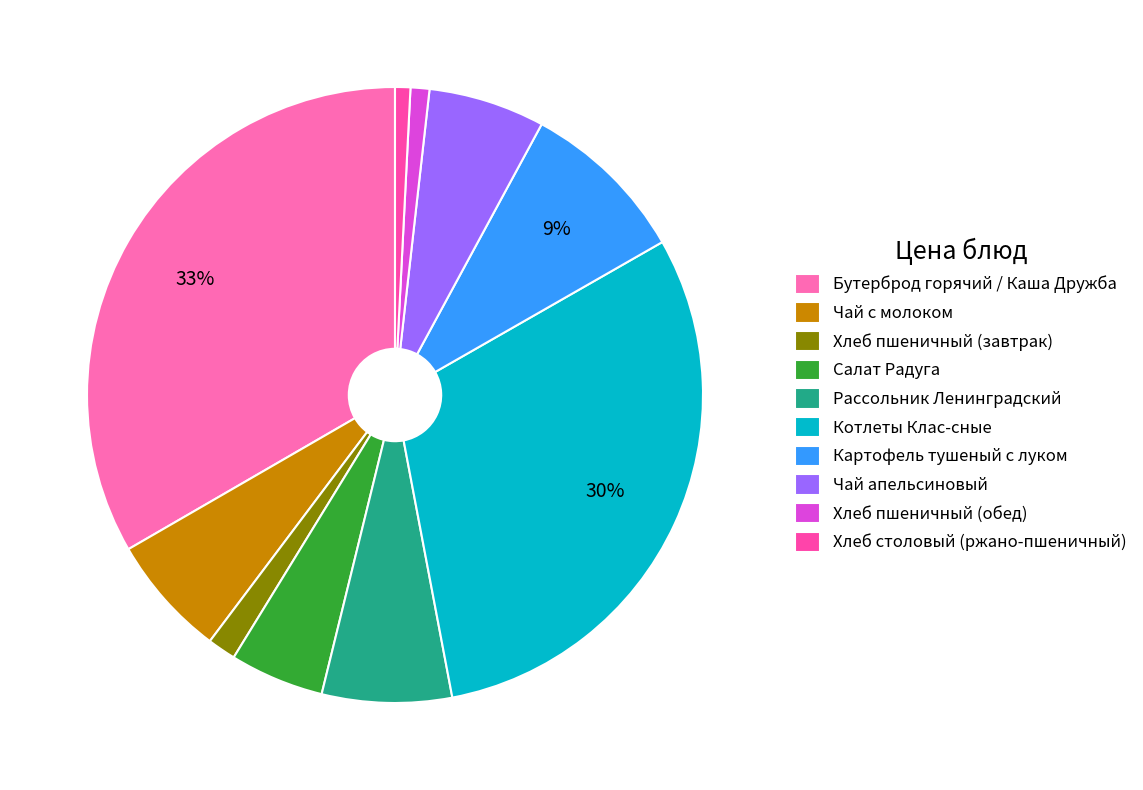

How many segments does this pie chart have?

10